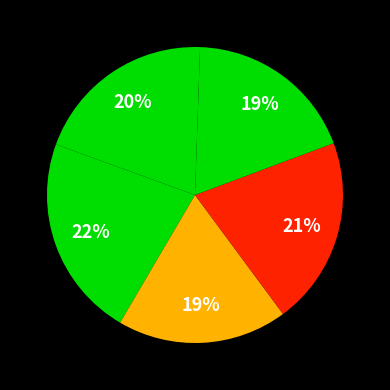

Does any single category account for the majority?

No